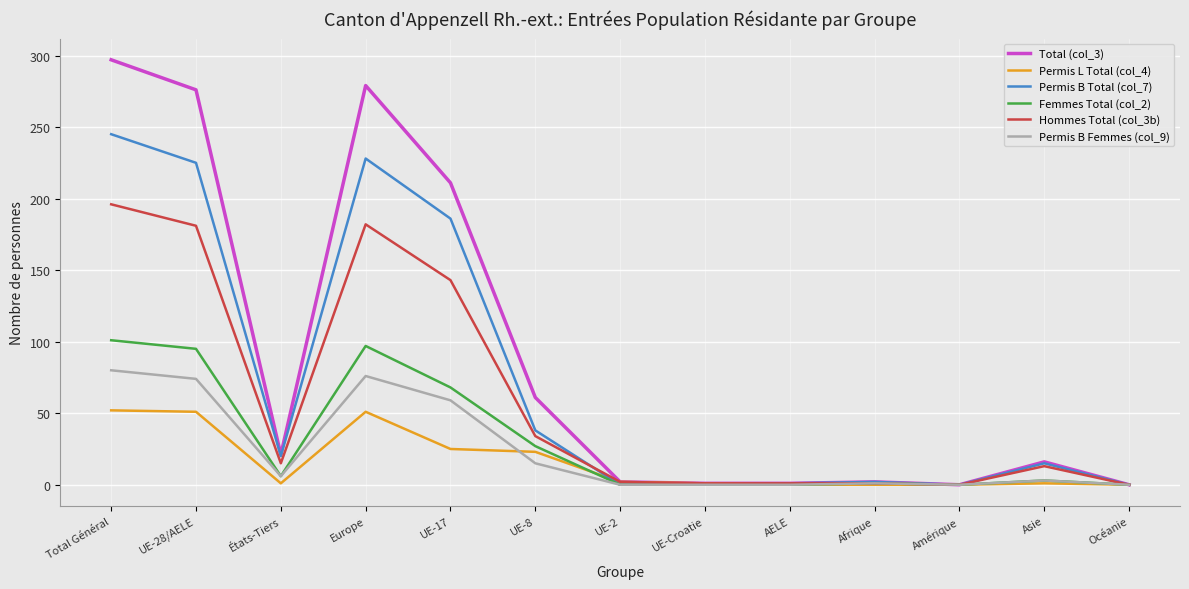

The value of Total (col_3) at Océanie is 130. True or false?

False